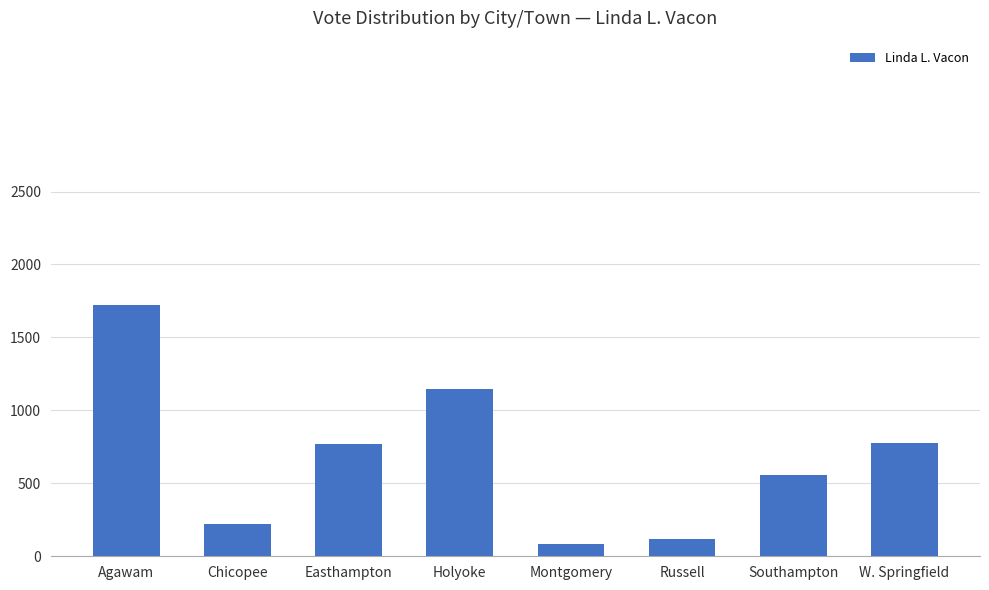

Which category has the highest value across all series?

Agawam